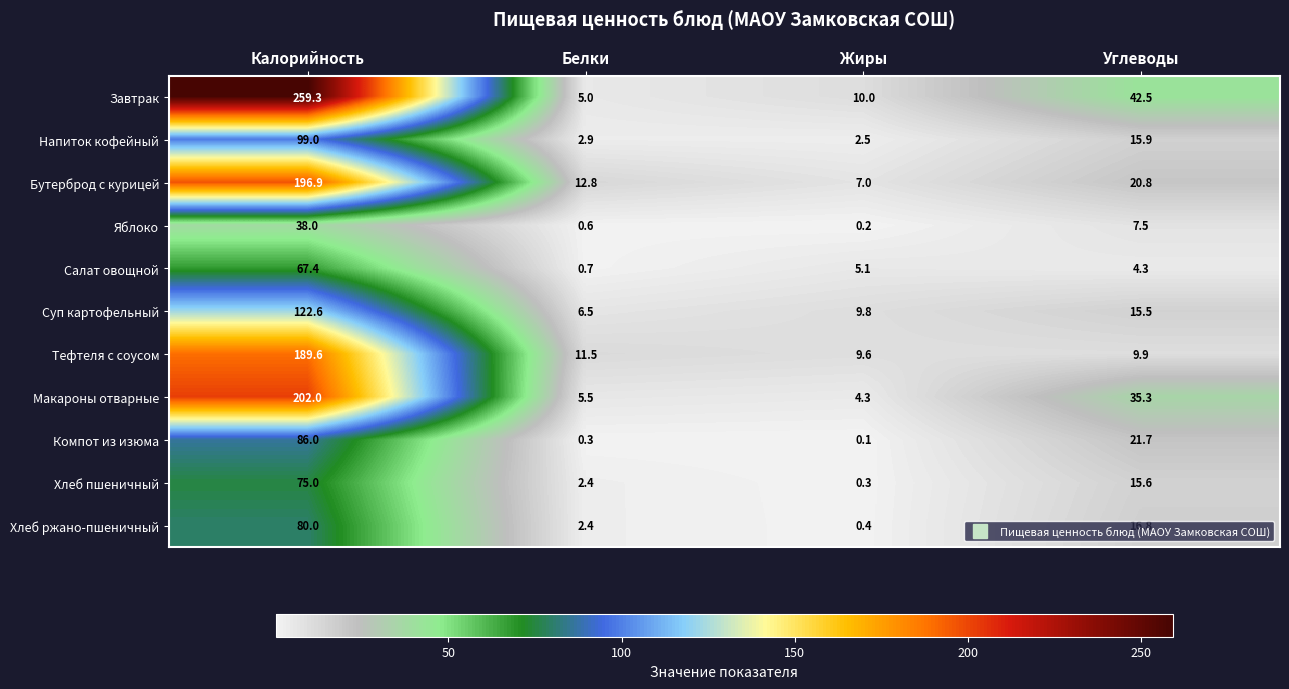

Which label corresponds to the smallest value in the chart?

Жиры